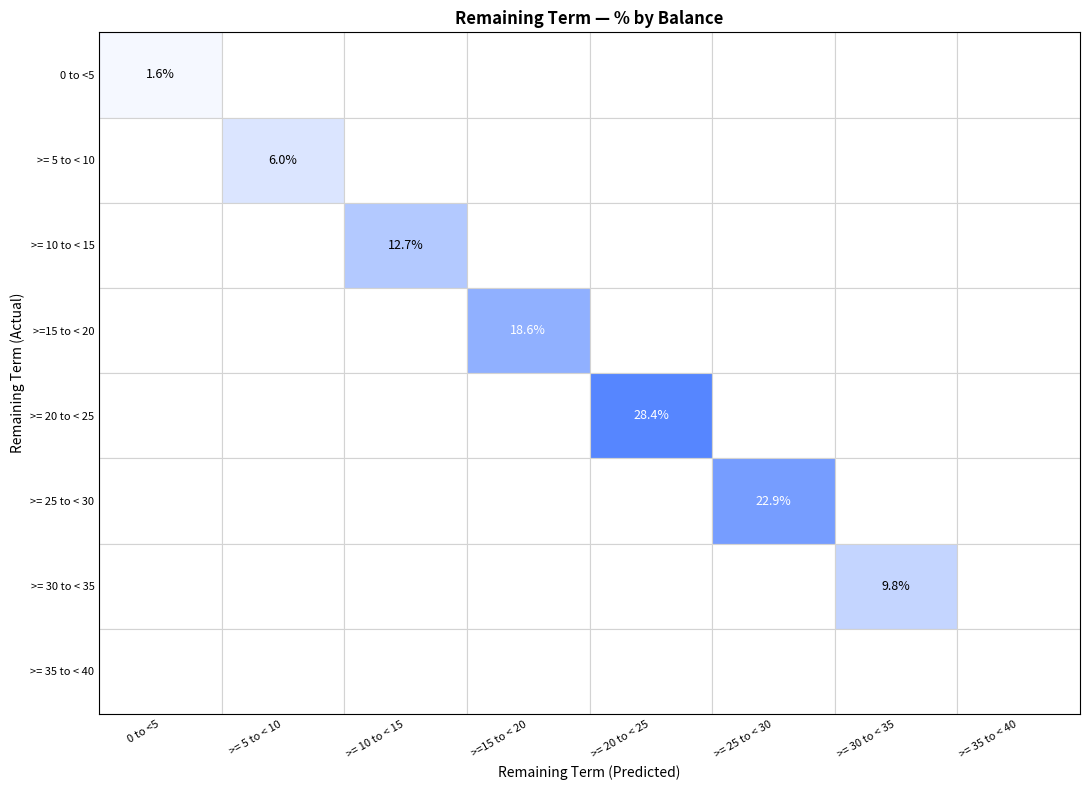

Is it true that >=15 to < 20 equals 27.4 at 3?

False